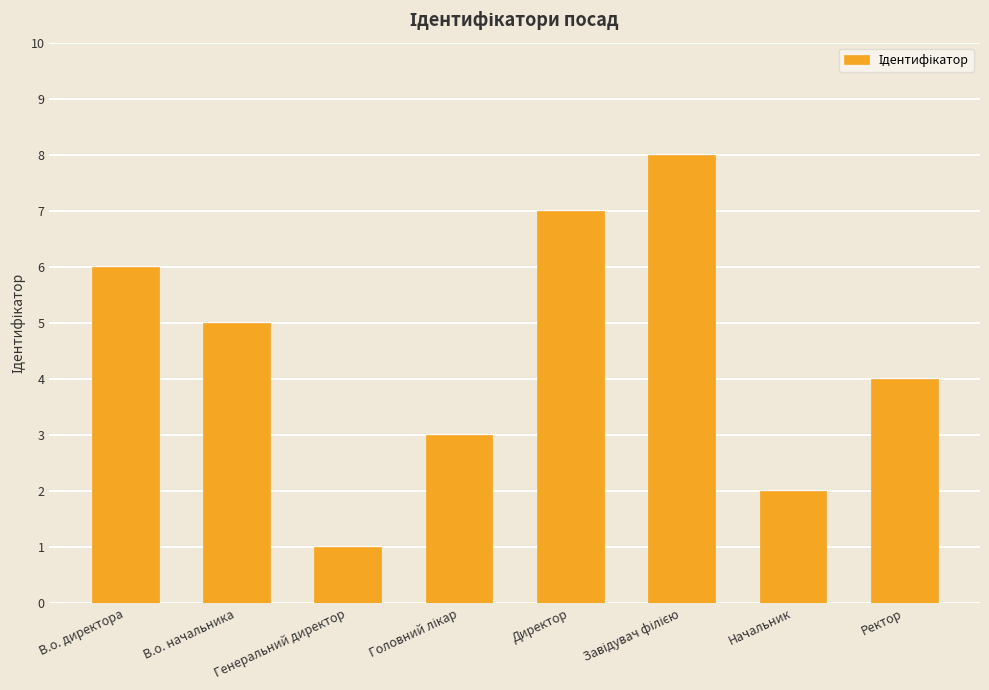

Which label corresponds to the smallest value in the chart?

Генеральний директор